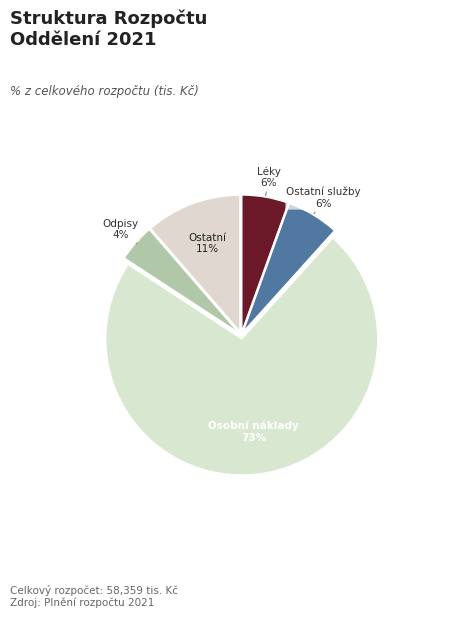

Which category has the biggest portion of the pie?

Osobní náklady